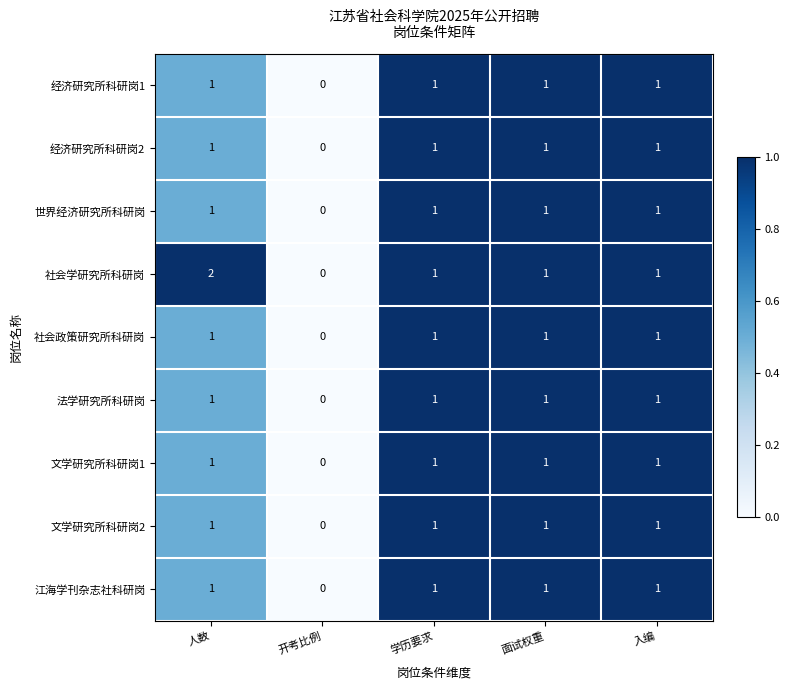

The value of 法学研究所科研岗 at 面试权重 is 2. True or false?

False